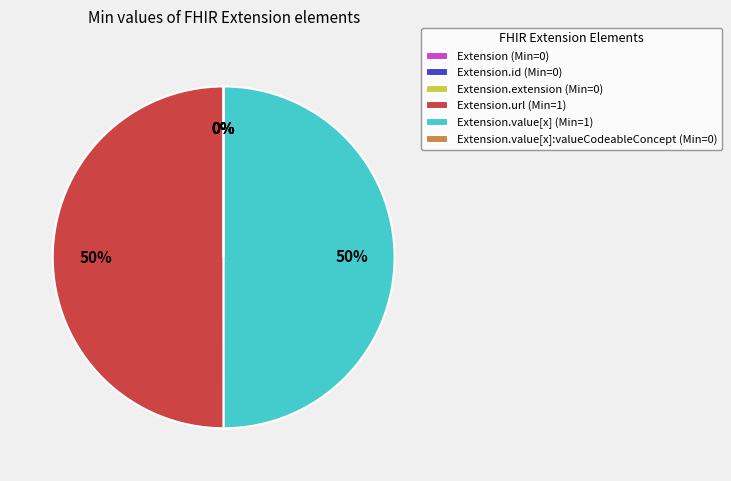

To the nearest percent, what is the difference between the largest and smallest slice percentages?

50%